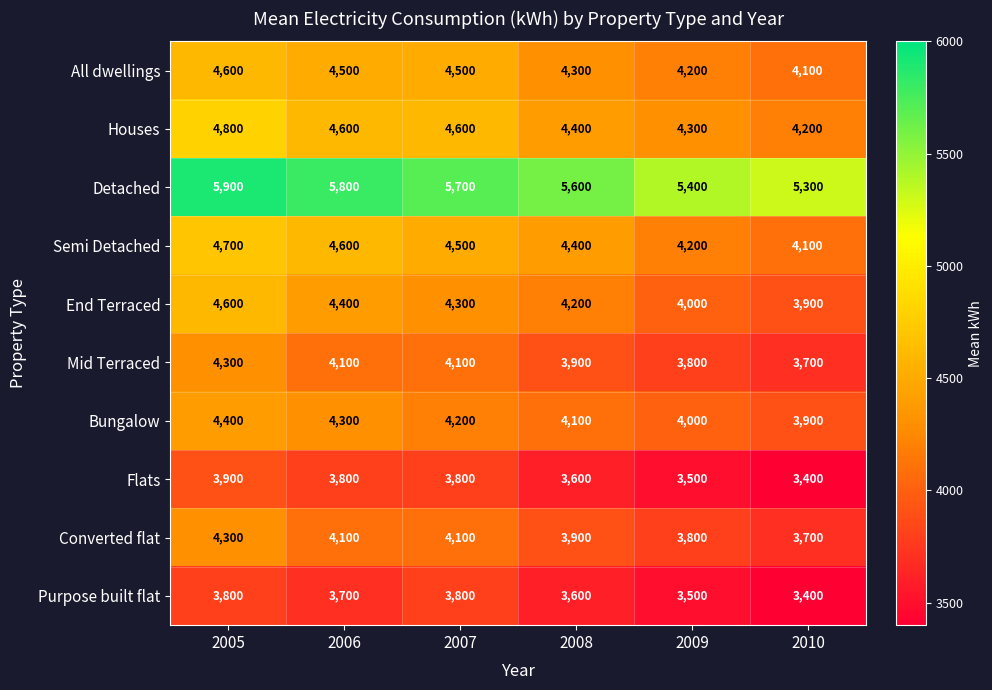

What is the average value of the Flats series?

3667